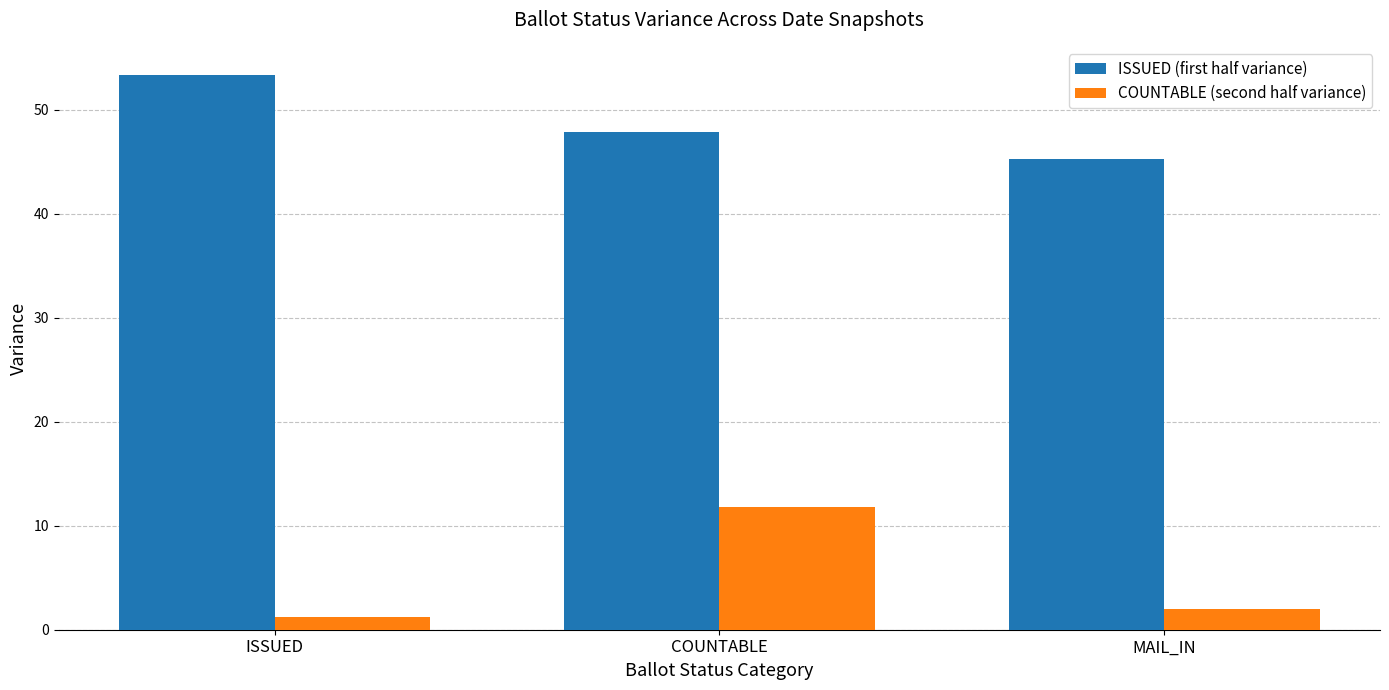

Is it true that ISSUED (first half variance) equals 53.4 at ISSUED?

True